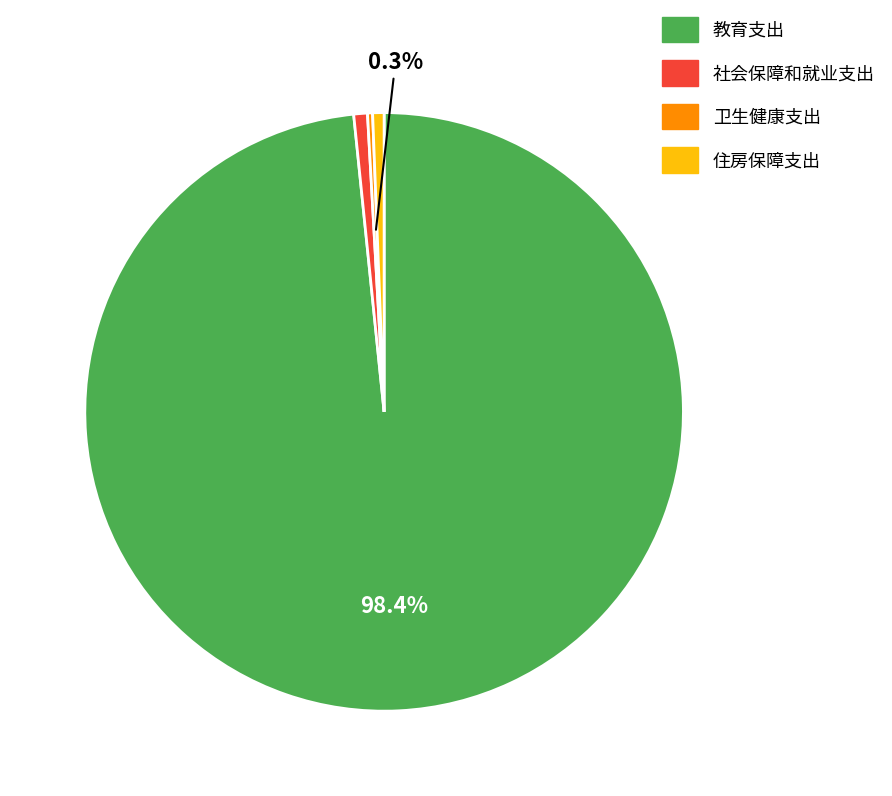

Combined, do 住房保障支出 and 教育支出 account for over 50%?

Yes